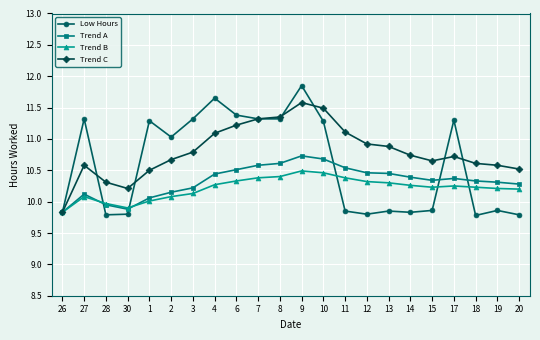

Which category has the highest value across all series?

9